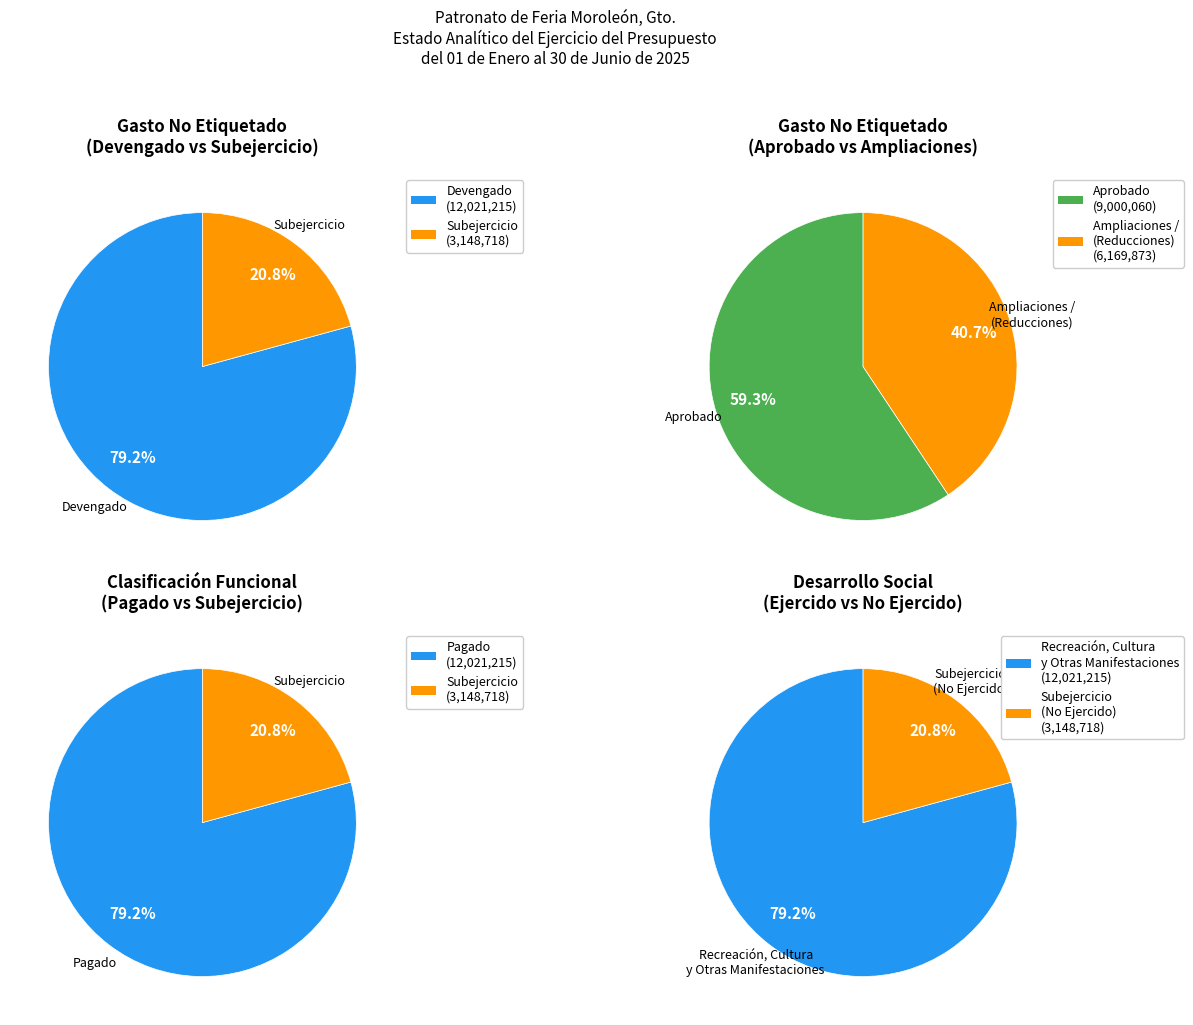

Which series has the widest spread of values?

Devengado